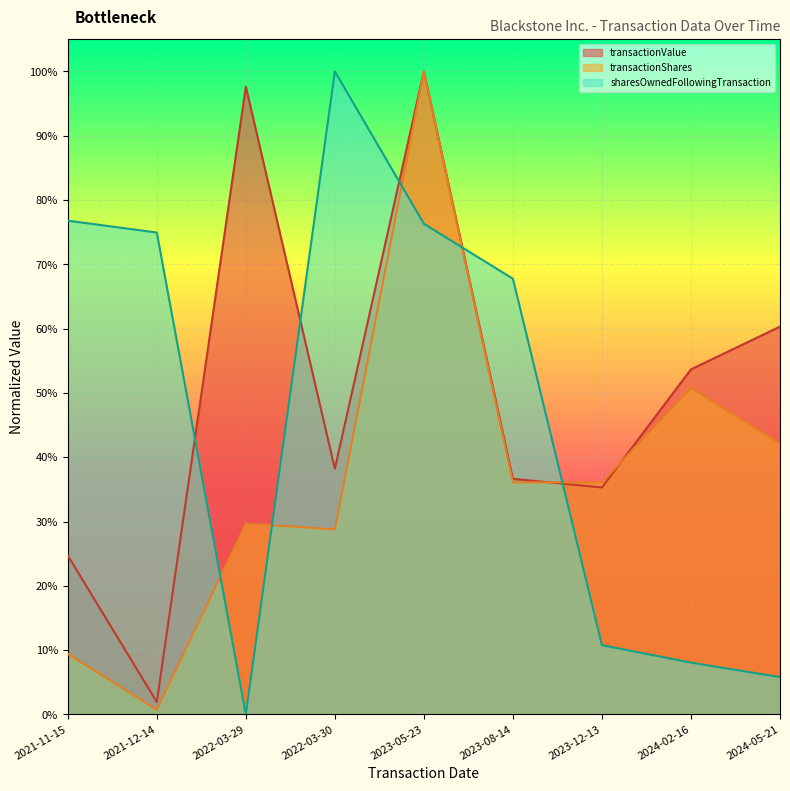

Reading right to left, what are all the values shown in this chart?

transactionValue: 0.6	0.5	0.4	0.4	1.0	0.4	1.0	0.0	0.2
transactionShares: 0.4	0.5	0.4	0.4	1.0	0.3	0.3	0.0	0.1
sharesOwnedFollowingTransaction: 0.1	0.1	0.1	0.7	0.8	1.0	0.0	0.7	0.8